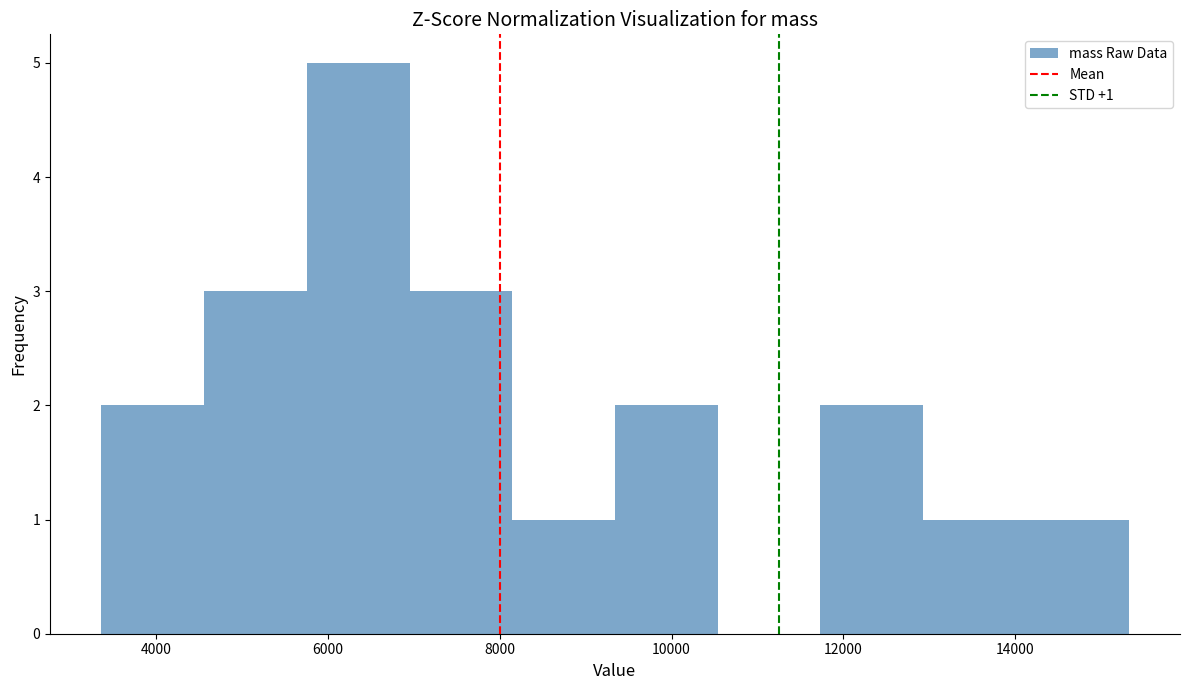

Which range on the x-axis has the tallest bar?

5800 to 7000